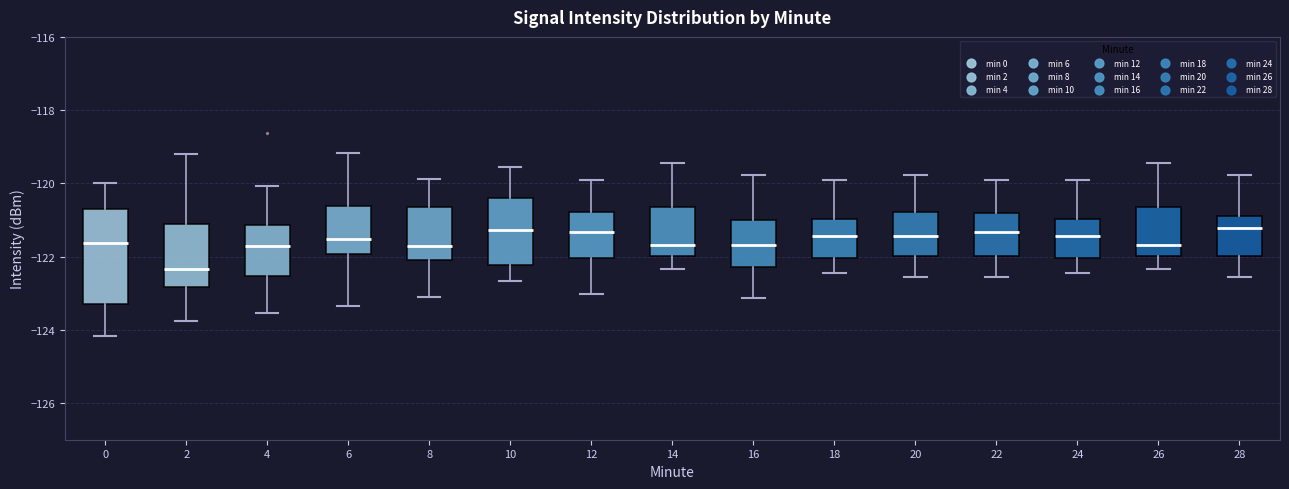

Which box is the tallest, from its lower edge to its upper edge?

0